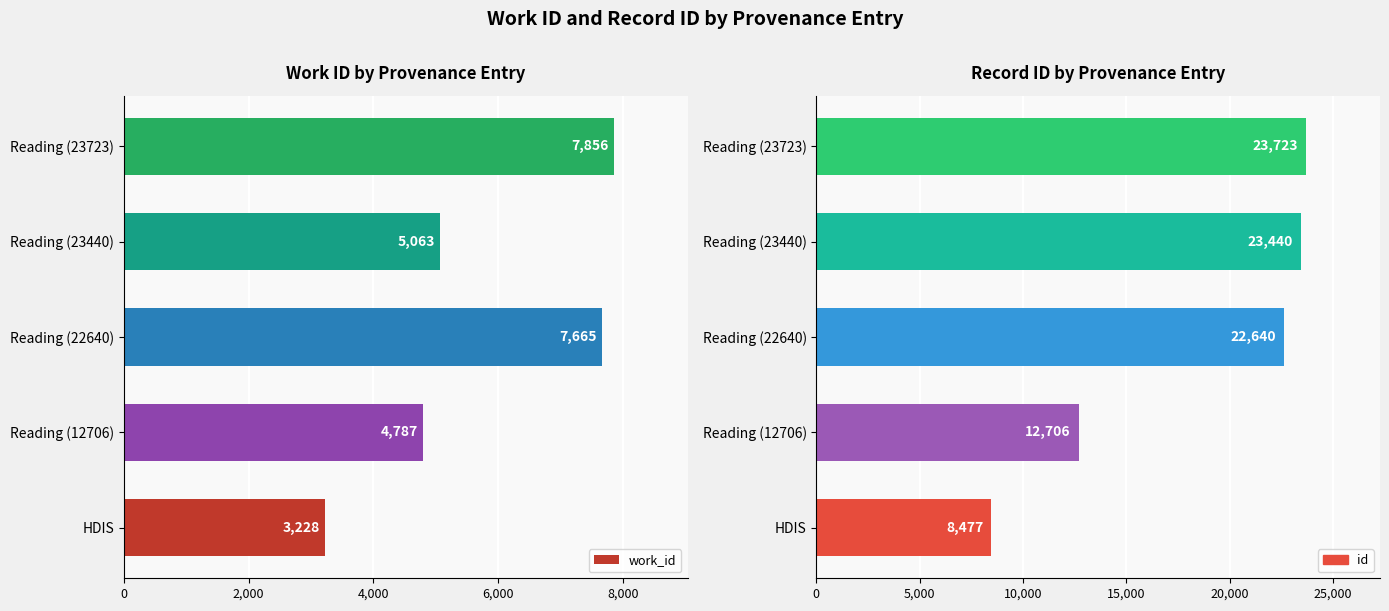

Which category has the highest value in the id series?

Reading (23723)